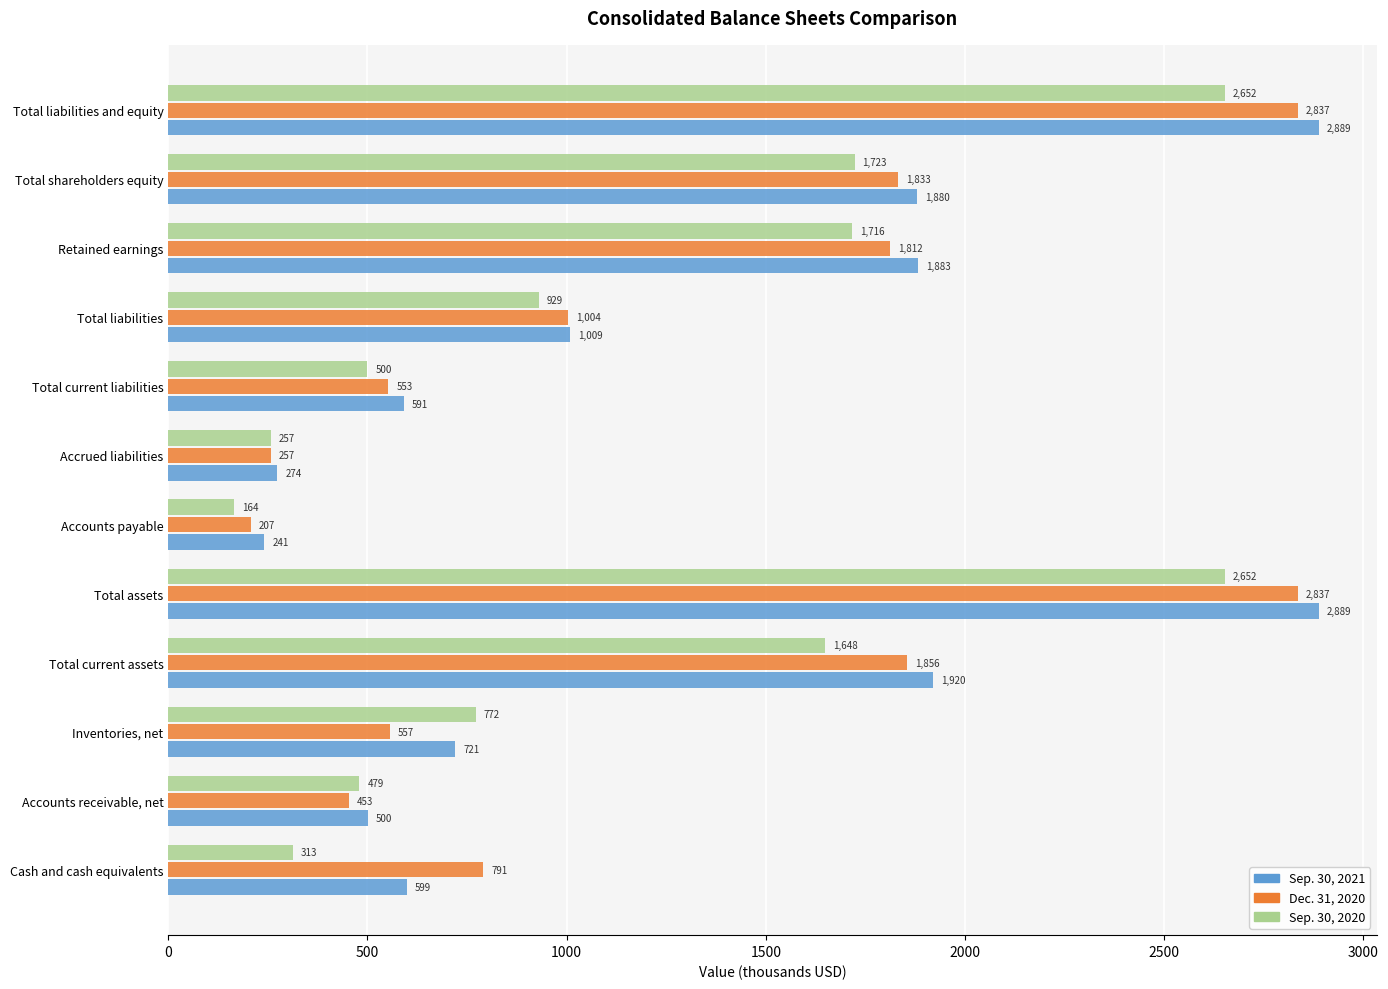

At how many categories does at least one series exceed 2810?

2